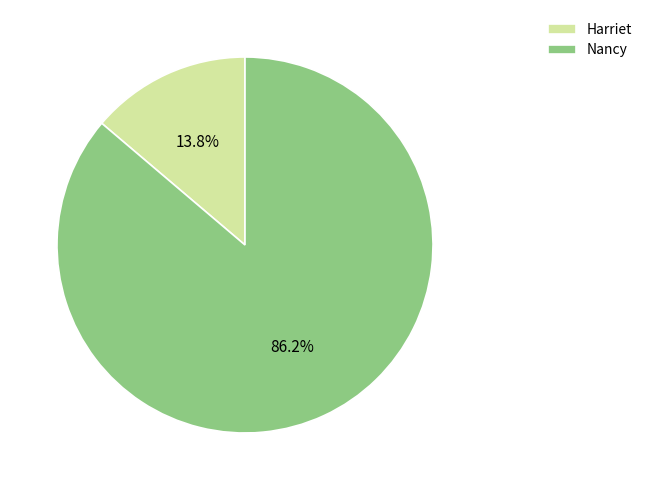

To the nearest percent, what percentage of the pie is Harriet?

14%